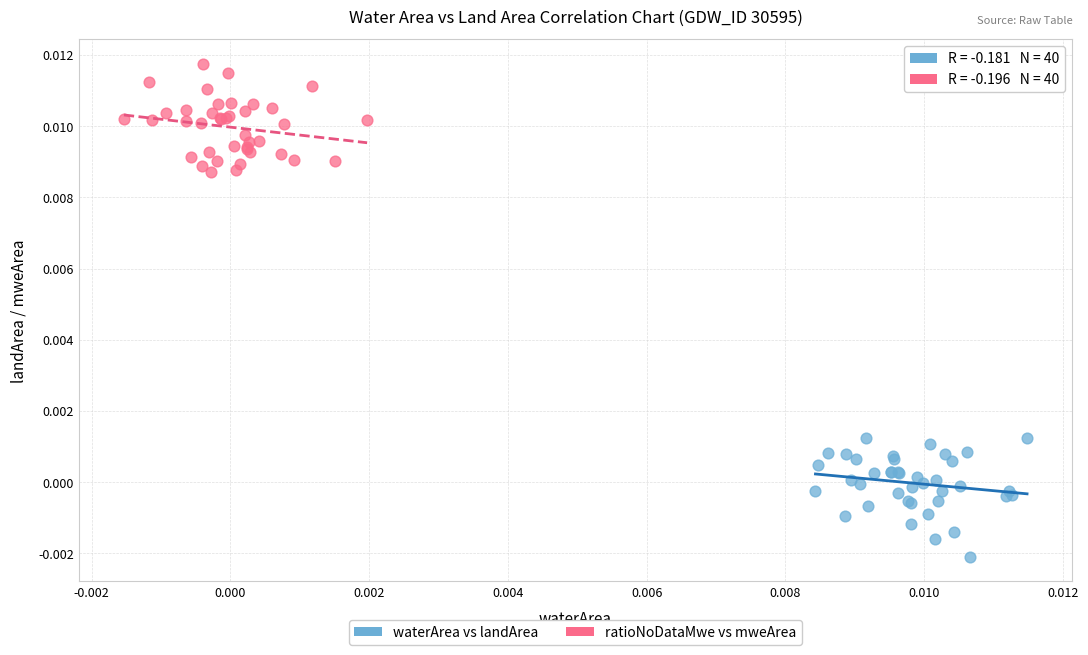

Which series reaches the minimum Y coordinate?

waterArea vs landArea